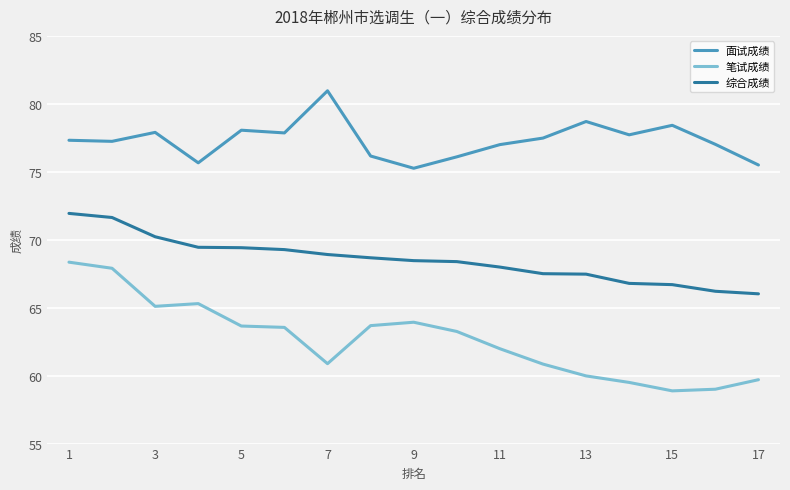

At how many categories does at least one series exceed 74?

17